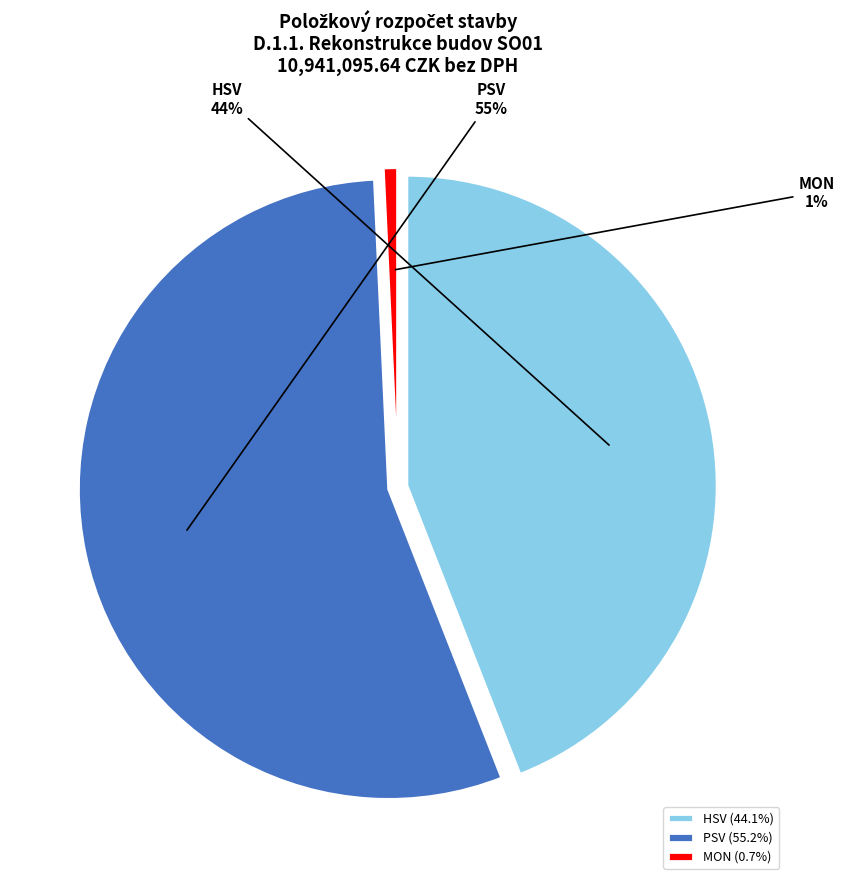

Which category accounts for the majority?

PSV